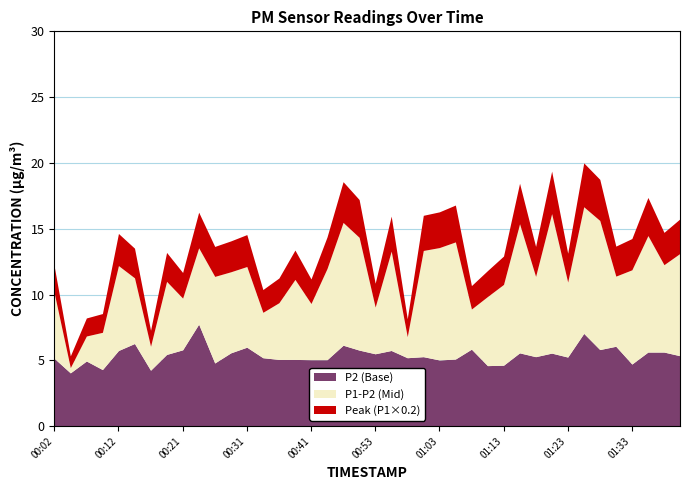

What is the label of the 13th point from the right?

01:11